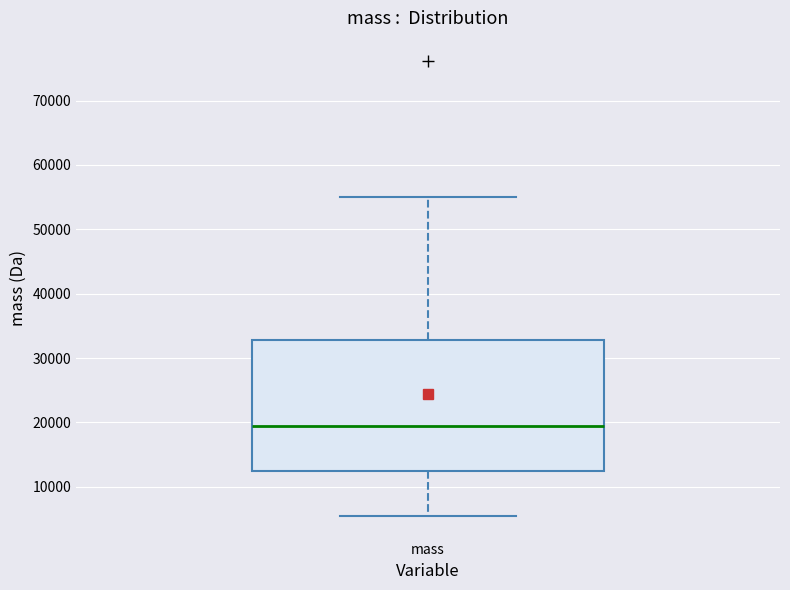

Transcribe this box plot: give where the median line is, the range the box spans, and where the two whiskers end, as read against the y-axis. The values are not printed on the chart, so give them approximately, as read against the axis.

median 19000, box 12000 to 33000, whiskers 5000 to 55000